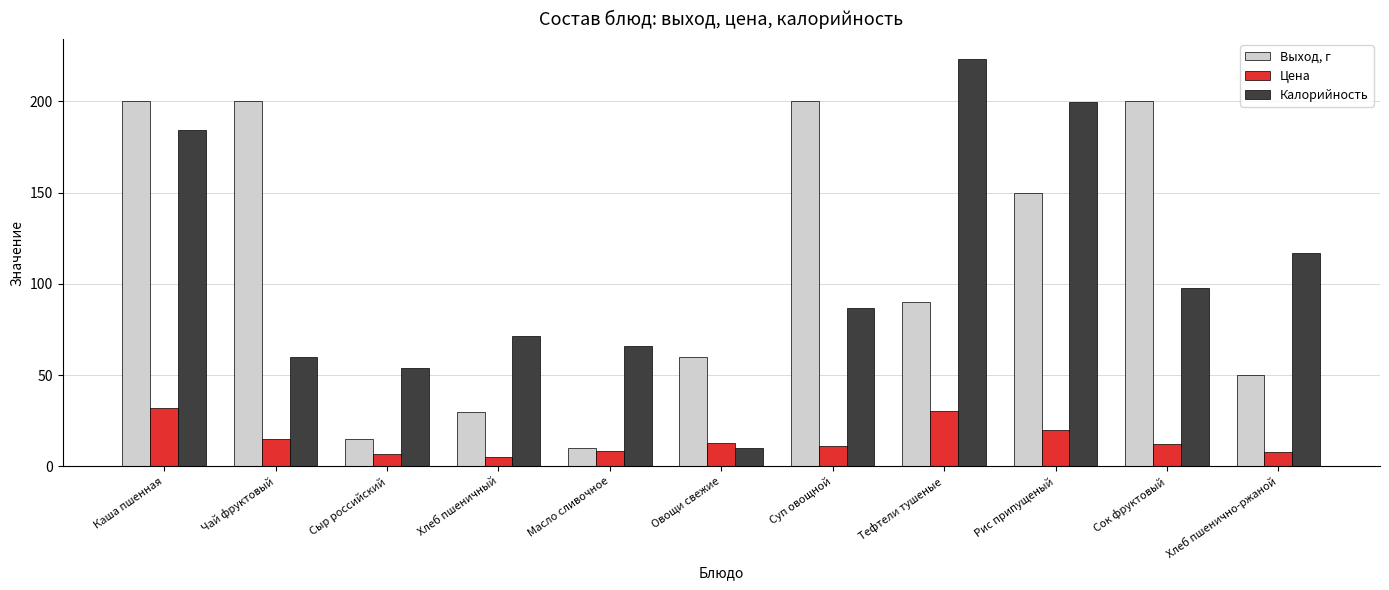

What position from the right is Рис припущеный?

3